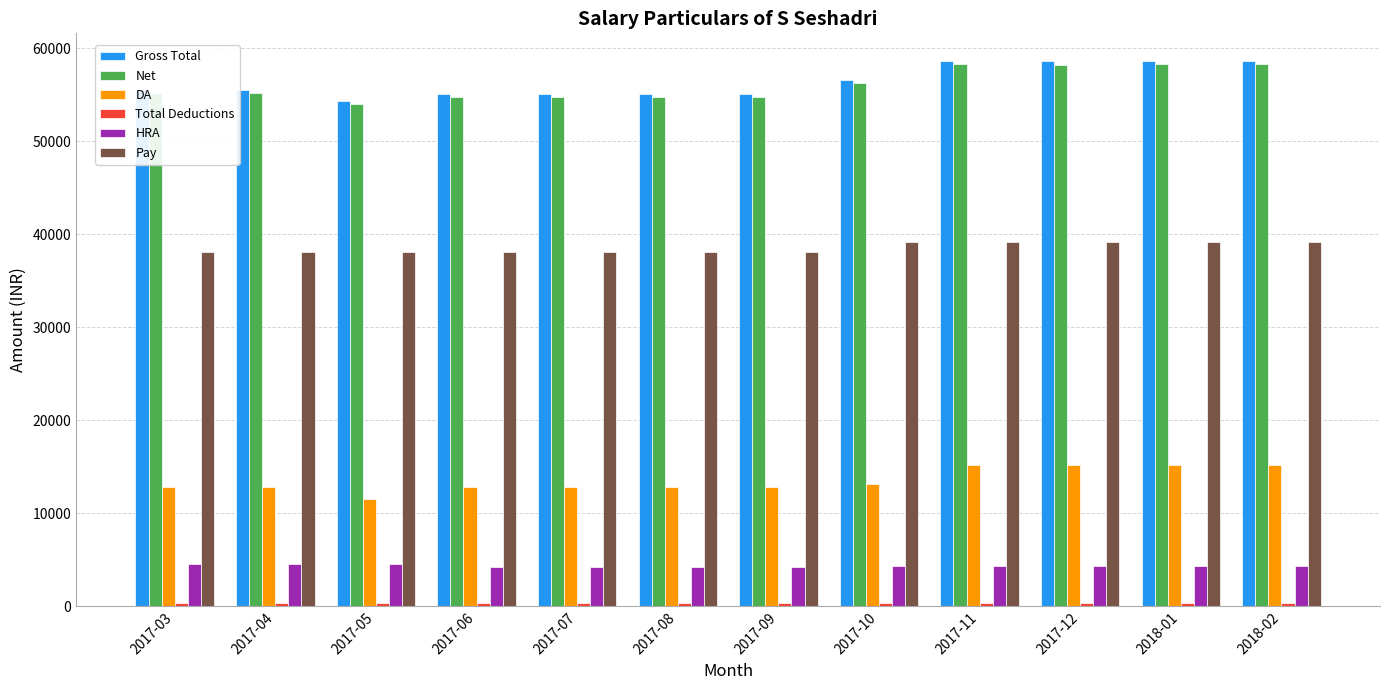

Does the chart contain stacked bars?

No